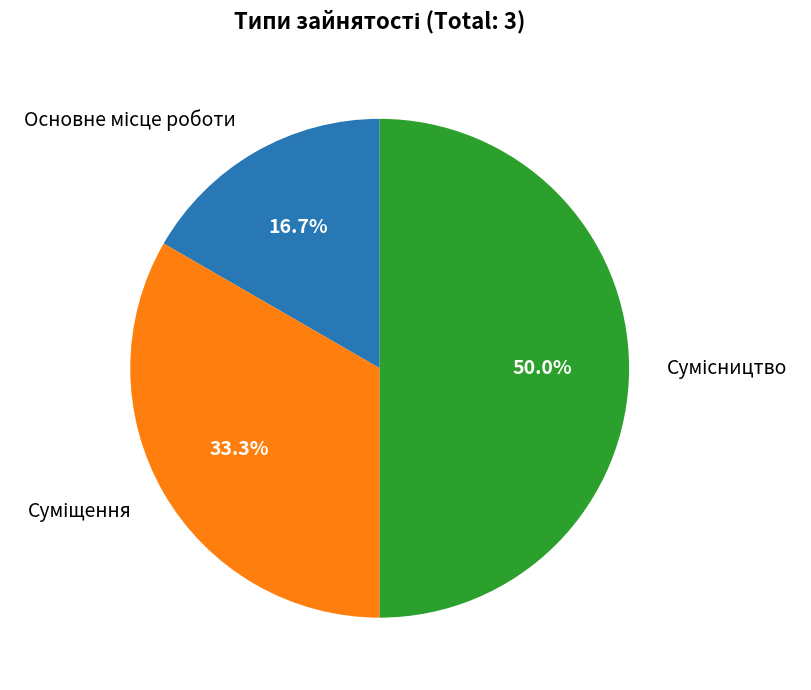

Between Суміщення and Основне місце роботи, which is larger?

Суміщення